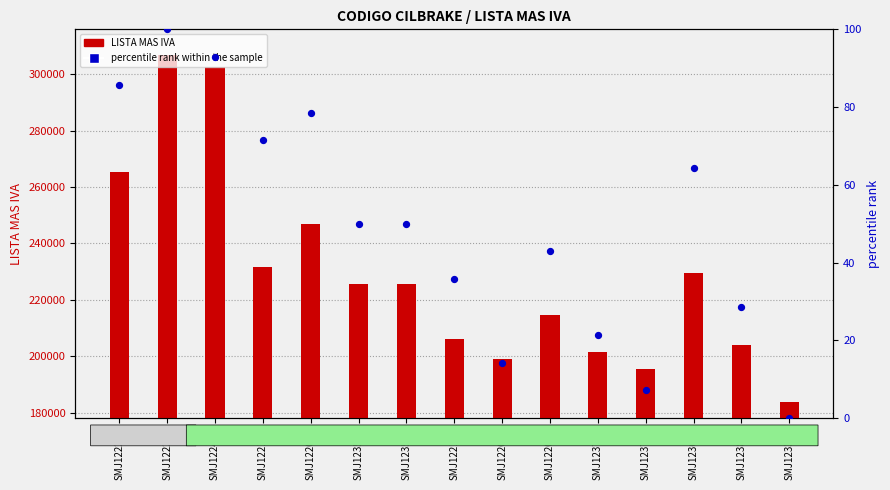

Which series reaches the minimum Y coordinate?

percentile rank within the sample